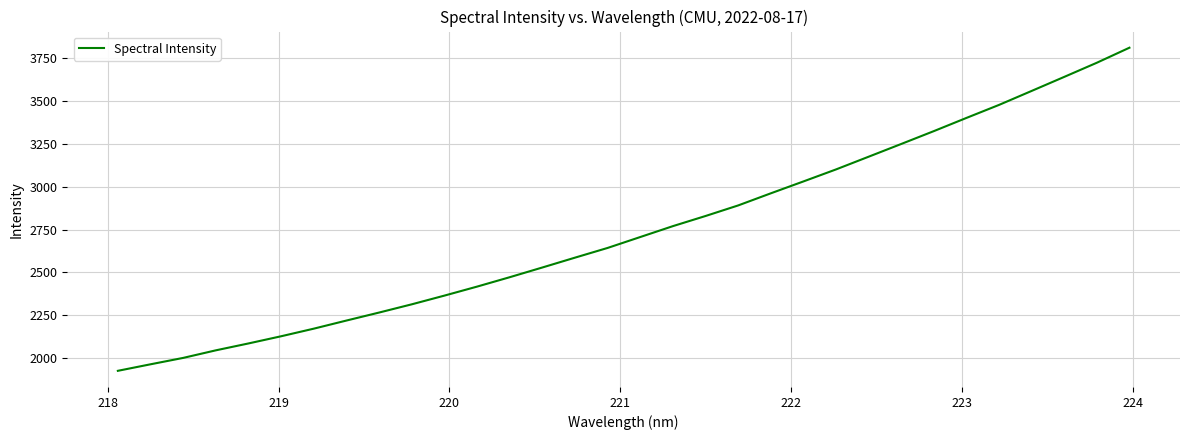

How many series are shown in this chart?

1